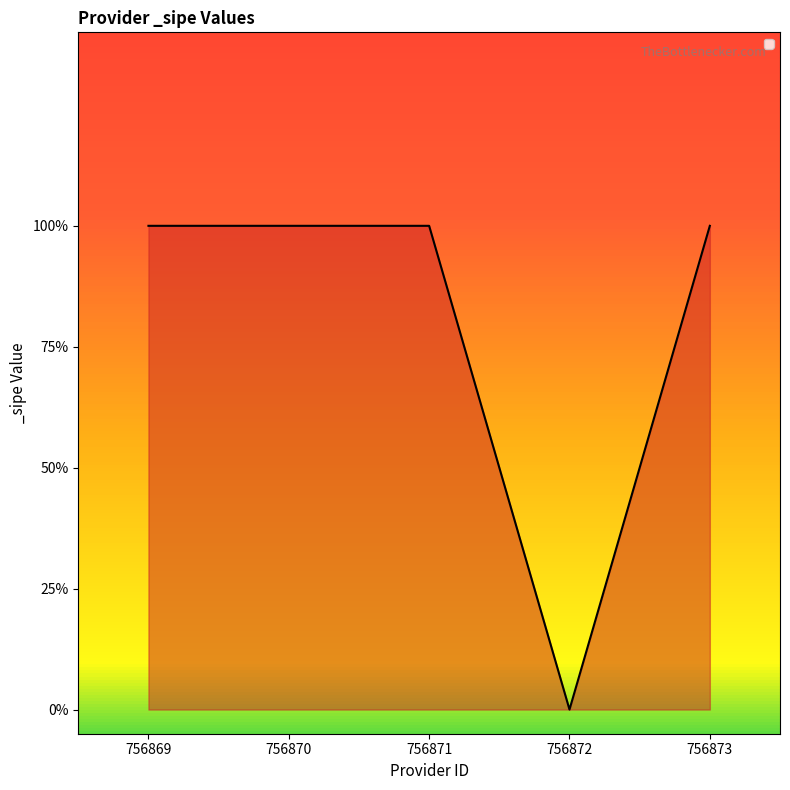

What value does the data have at 756871?

1